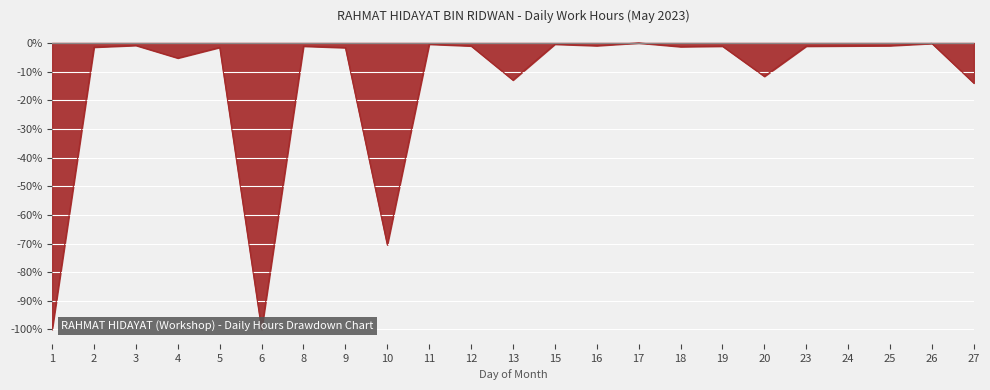

How many interior local valleys (lower than both neighbors) does the data have?

7